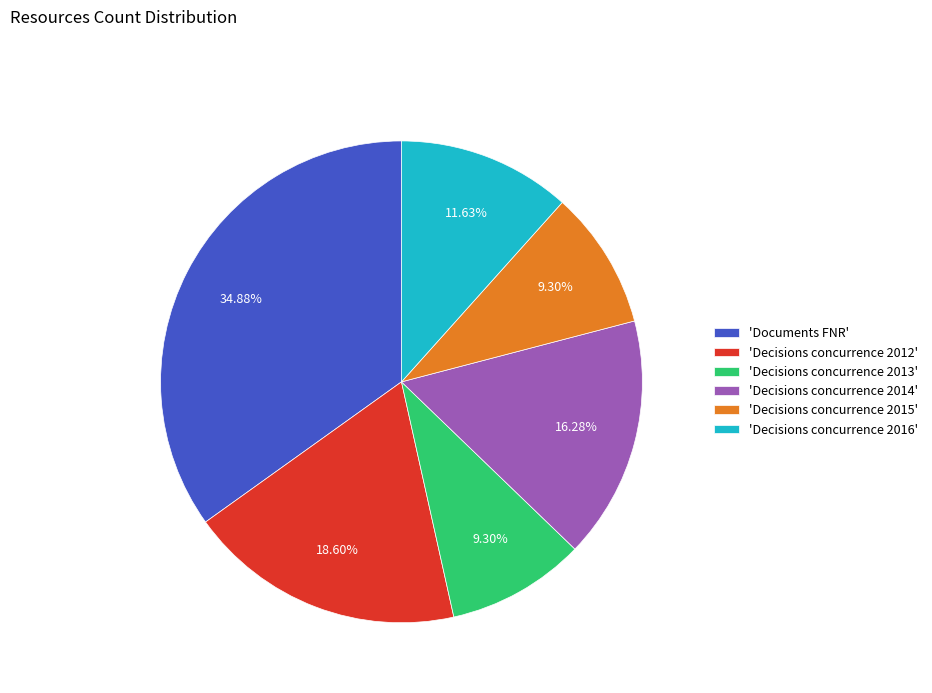

To the nearest percent, what is the average slice percentage?

17%